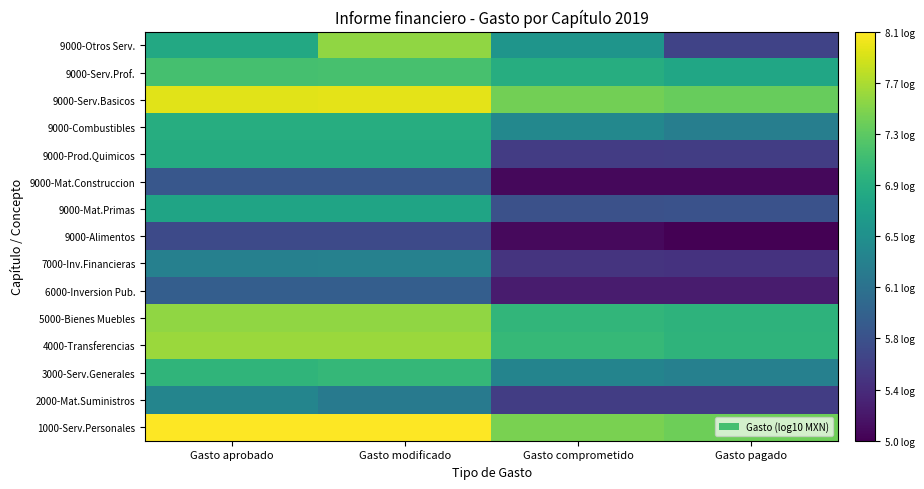

True or false: 9000-Otros Serv. has a value of 3.5 at Gasto comprometido.

False